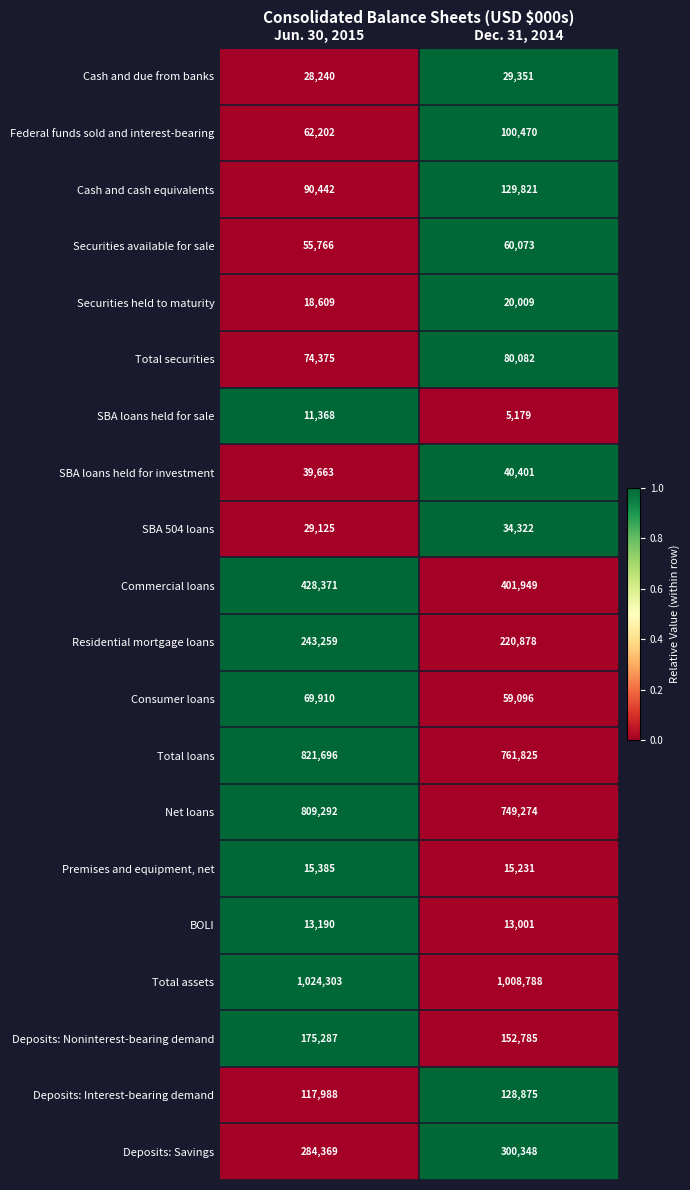

What is the sum of the Premises and equipment, net values at Jun. 30, 2015 and Dec. 31, 2014?

30616